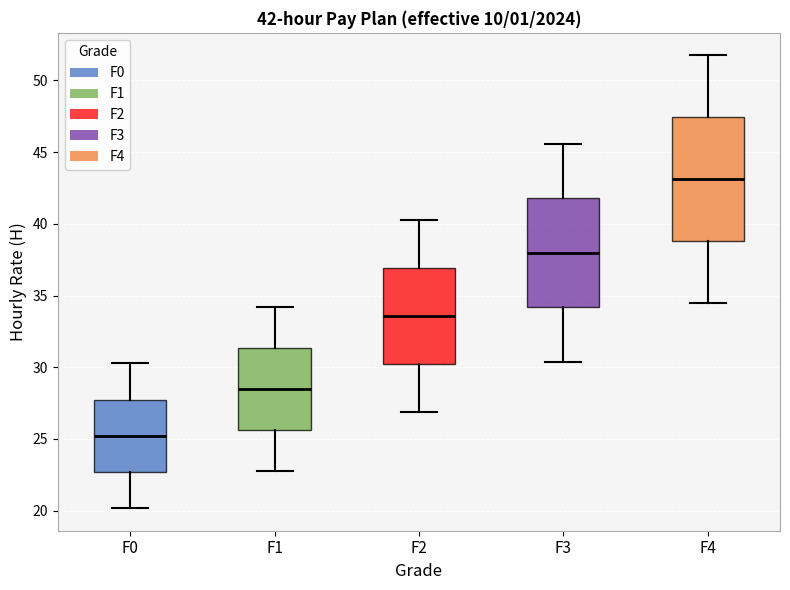

Which box is the tallest, from its lower edge to its upper edge?

F4